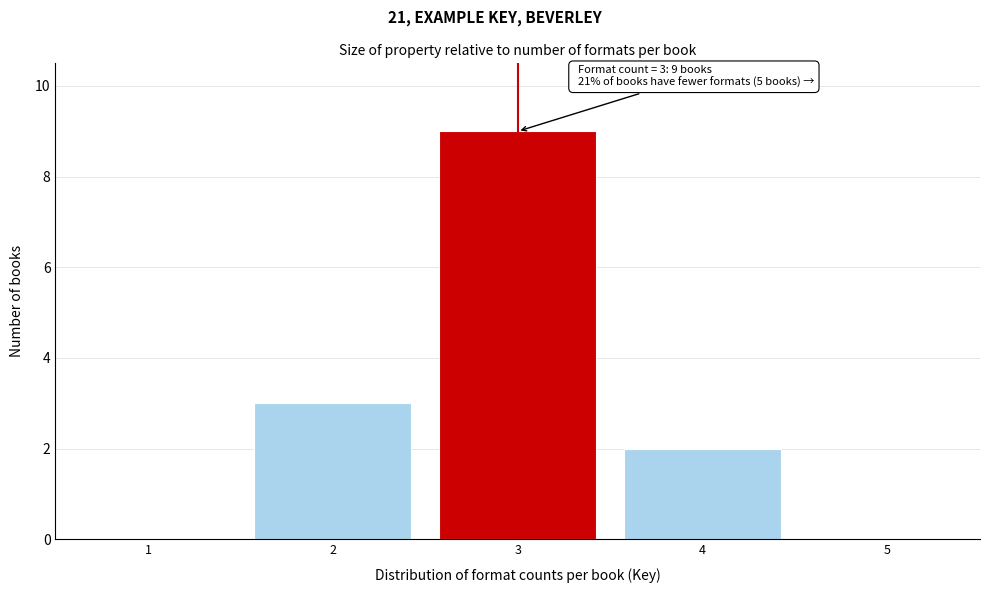

Which range on the x-axis has the tallest bar?

2.5 to 3.5